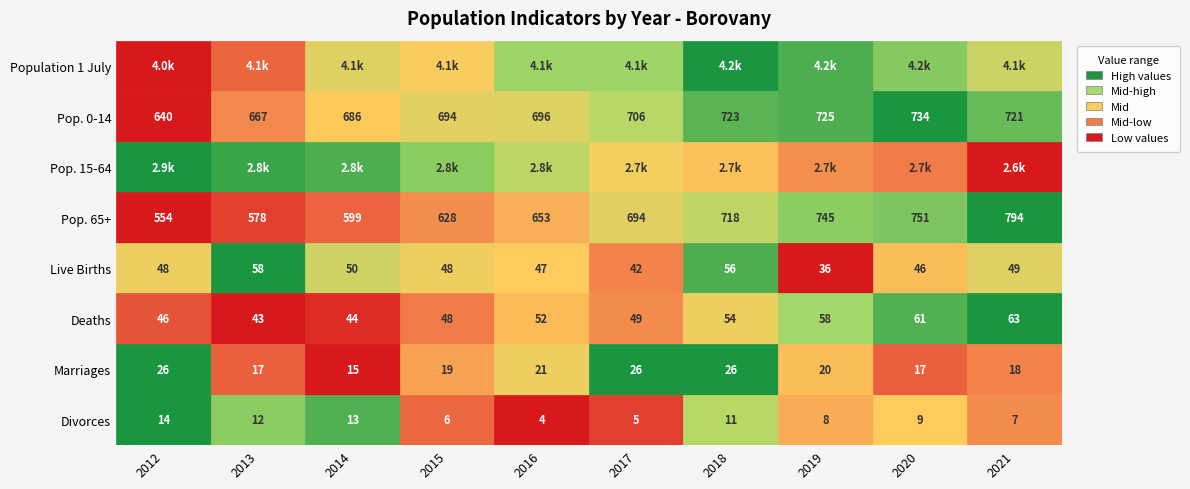

Is the value of Pop. 15-64 at 4 greater than the value of Divorces at 8?

Yes